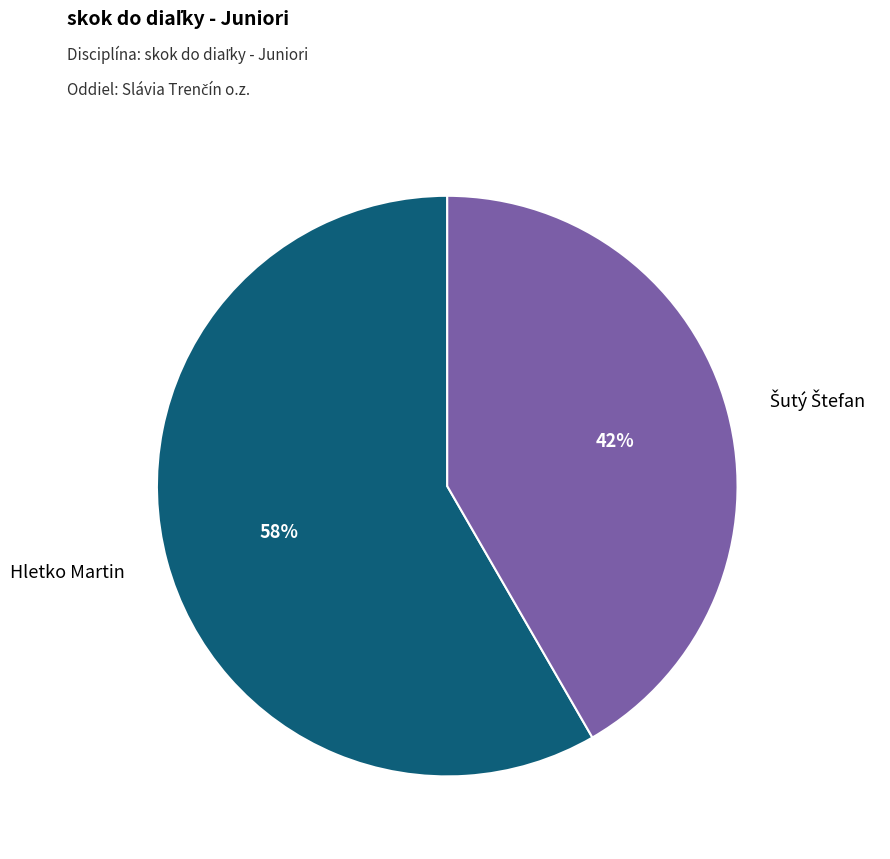

To the nearest percent, what portion does Hletko Martin represent?

58%